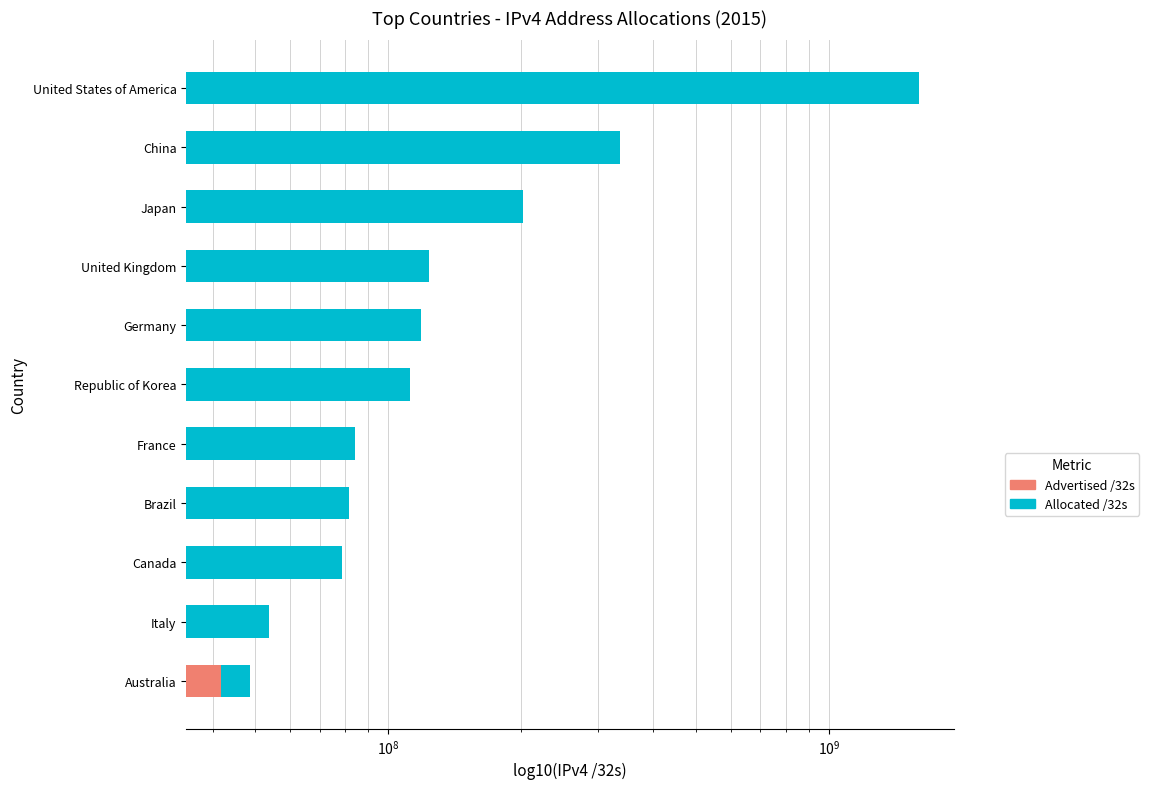

How many data points are less than 112363264?

5